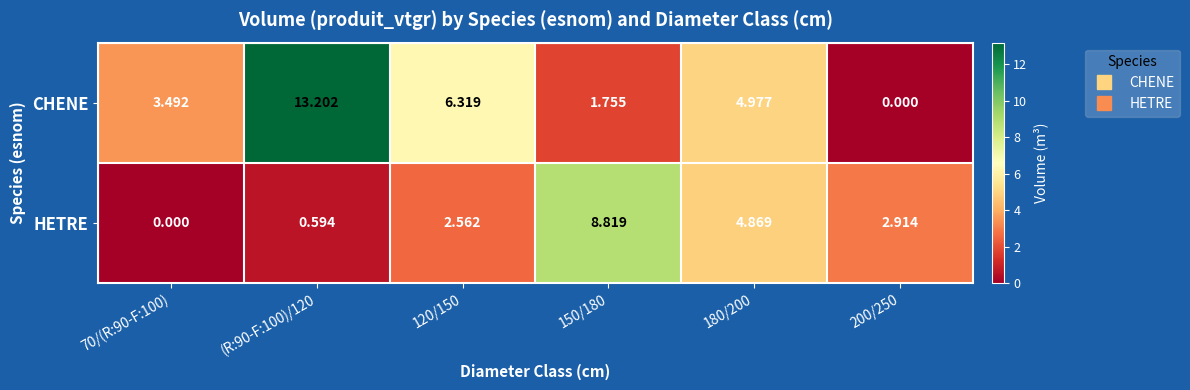

Rank the series by their maximum value, from lowest to highest.

HETRE, CHENE